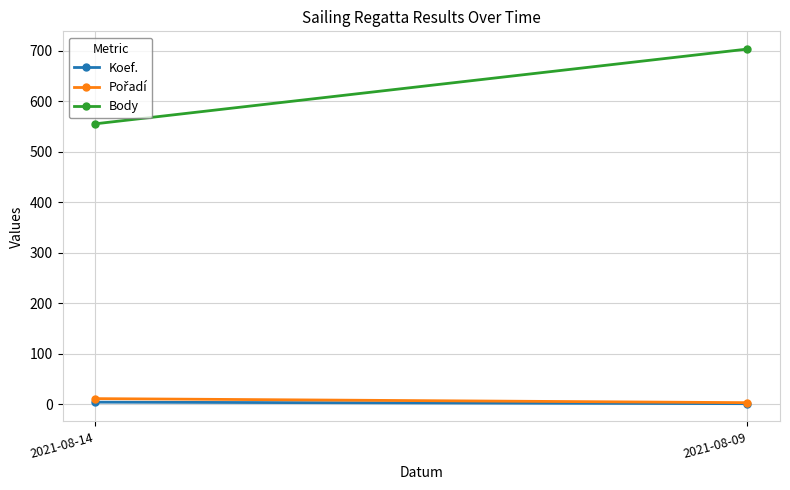

Which series has the widest spread of values?

Body